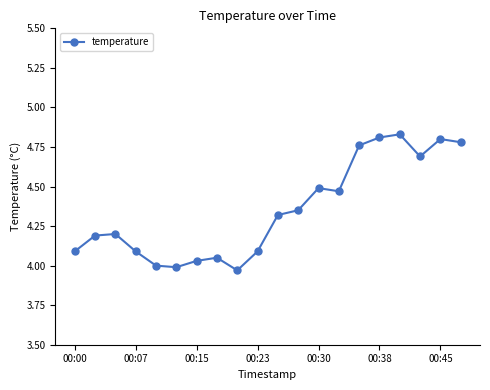

What is the value of the 3rd point from the left?

4.2